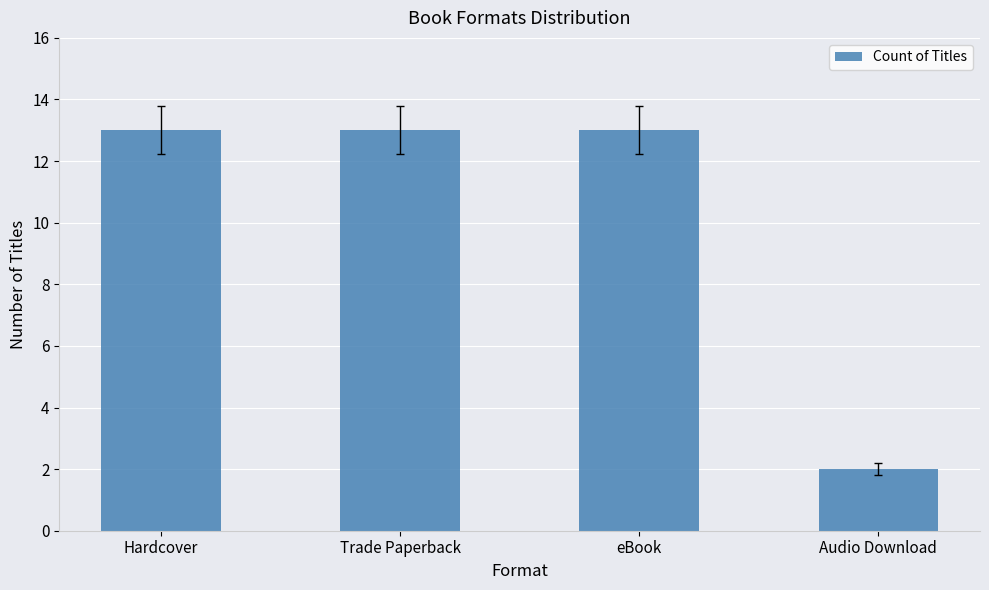

Approximately how many times larger is the value at Hardcover compared to Trade Paperback?

1.0